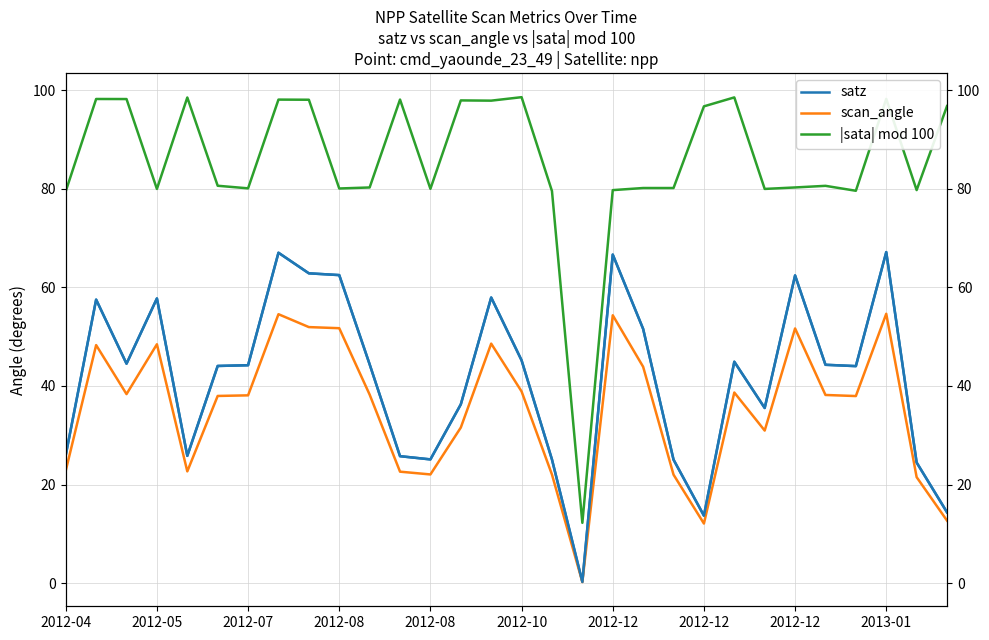

True or false: |sata| mod 100 has more than 0 interior local peaks.

True